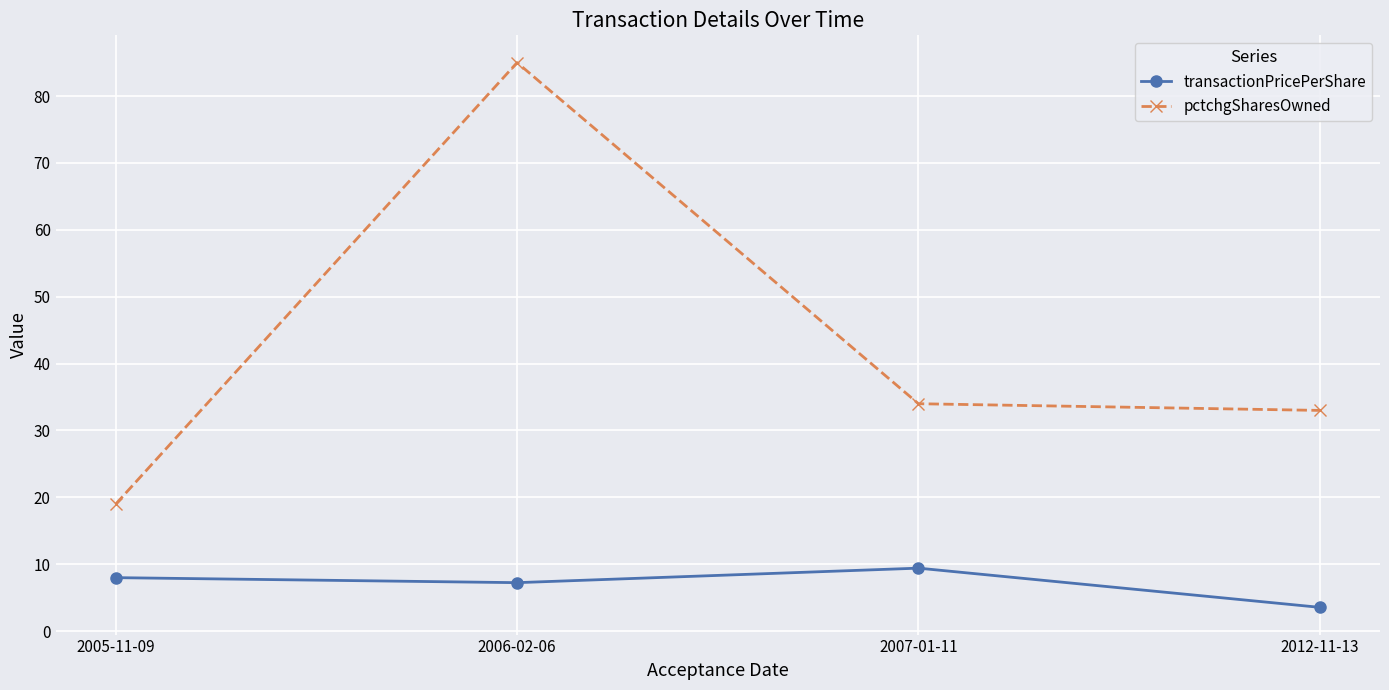

At which label is transactionPricePerShare closest to 6?

2006-02-06